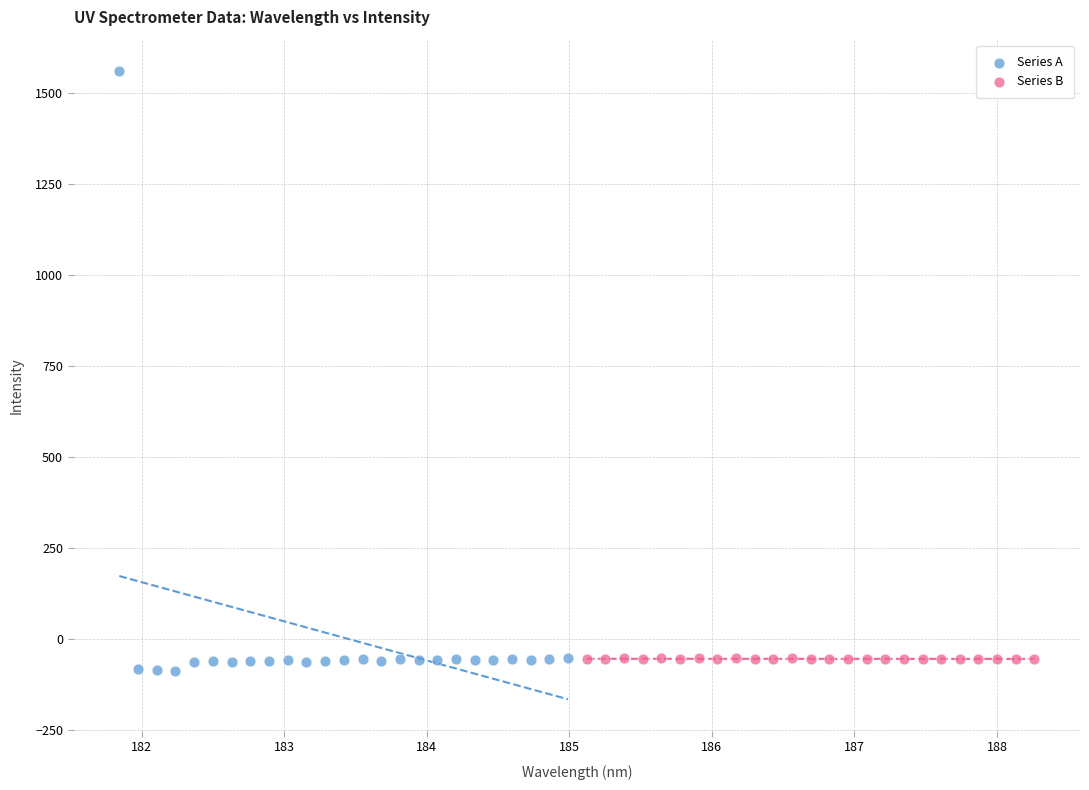

Which series has the largest Y range (max minus min)?

Series A